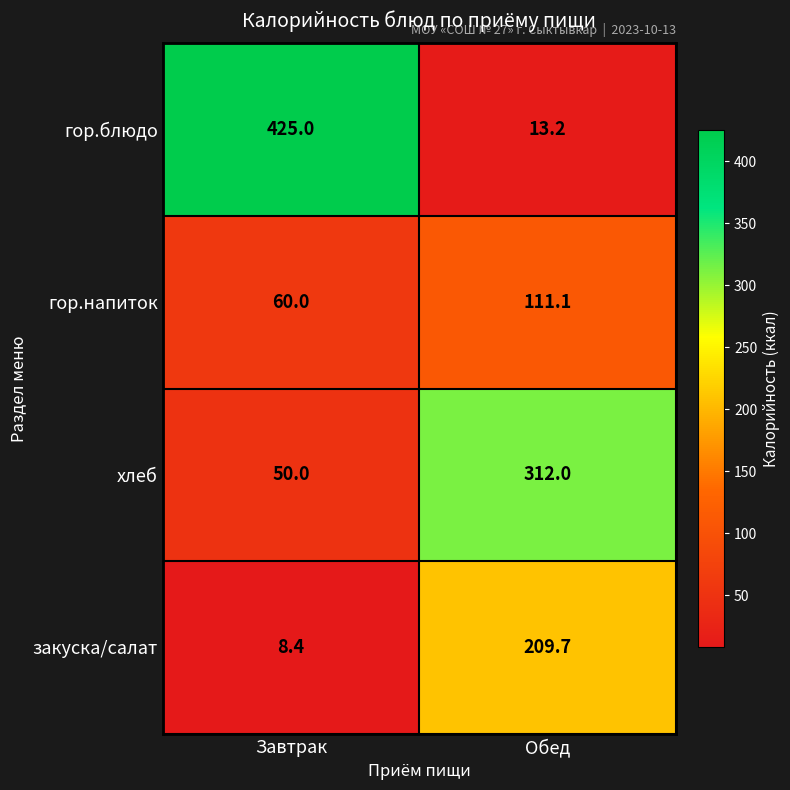

Read the закуска/салат value at Обед.

209.7